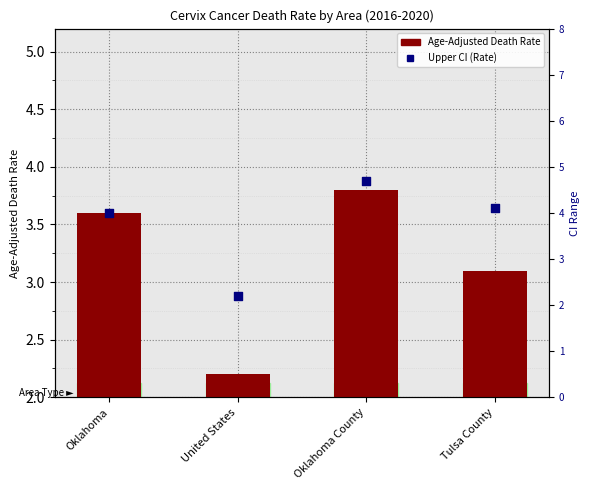

Between United States and Oklahoma, which is larger?

Oklahoma